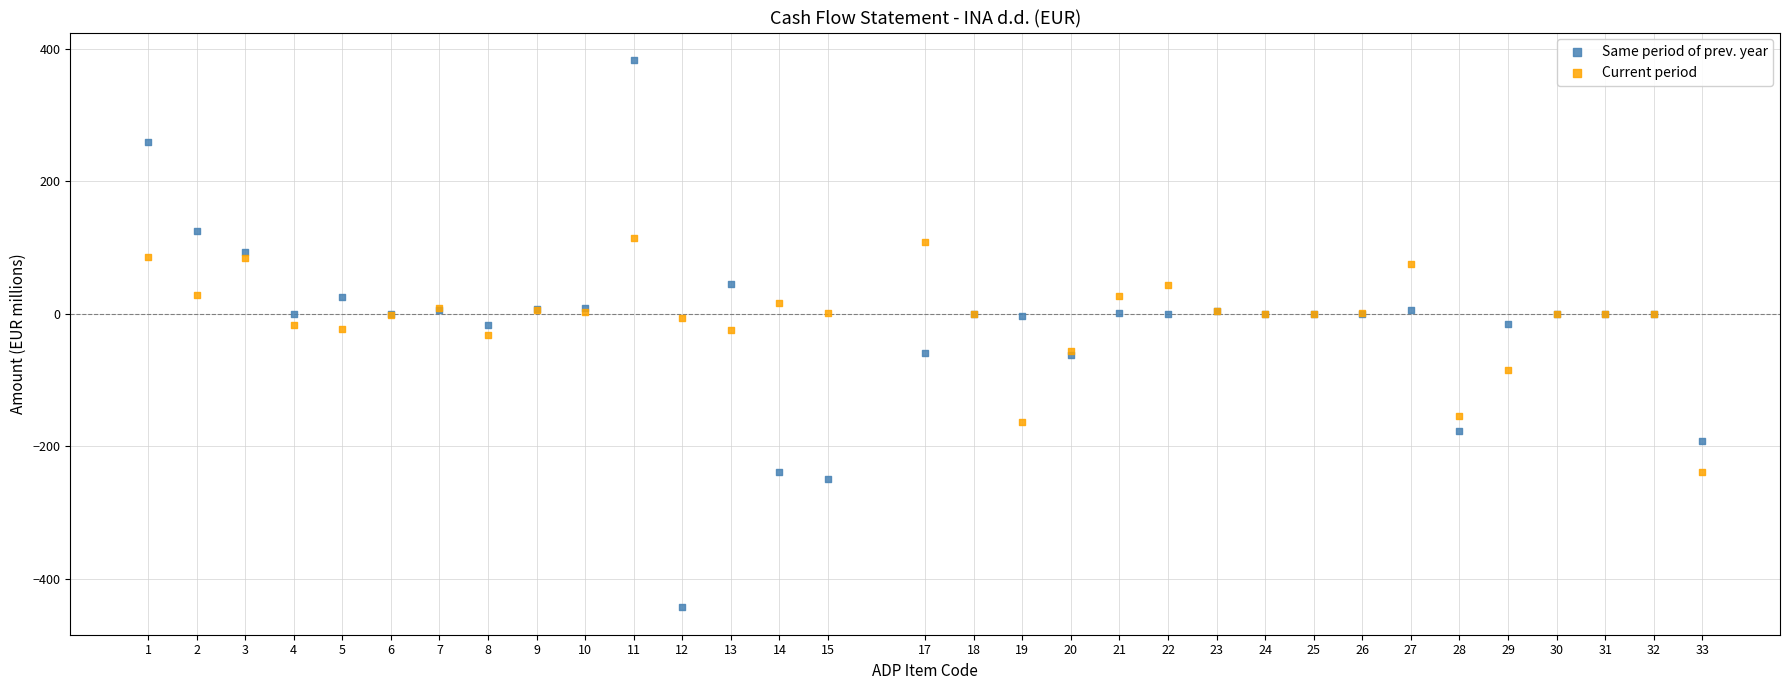

Which series contains the highest Y value?

Same period of prev. year